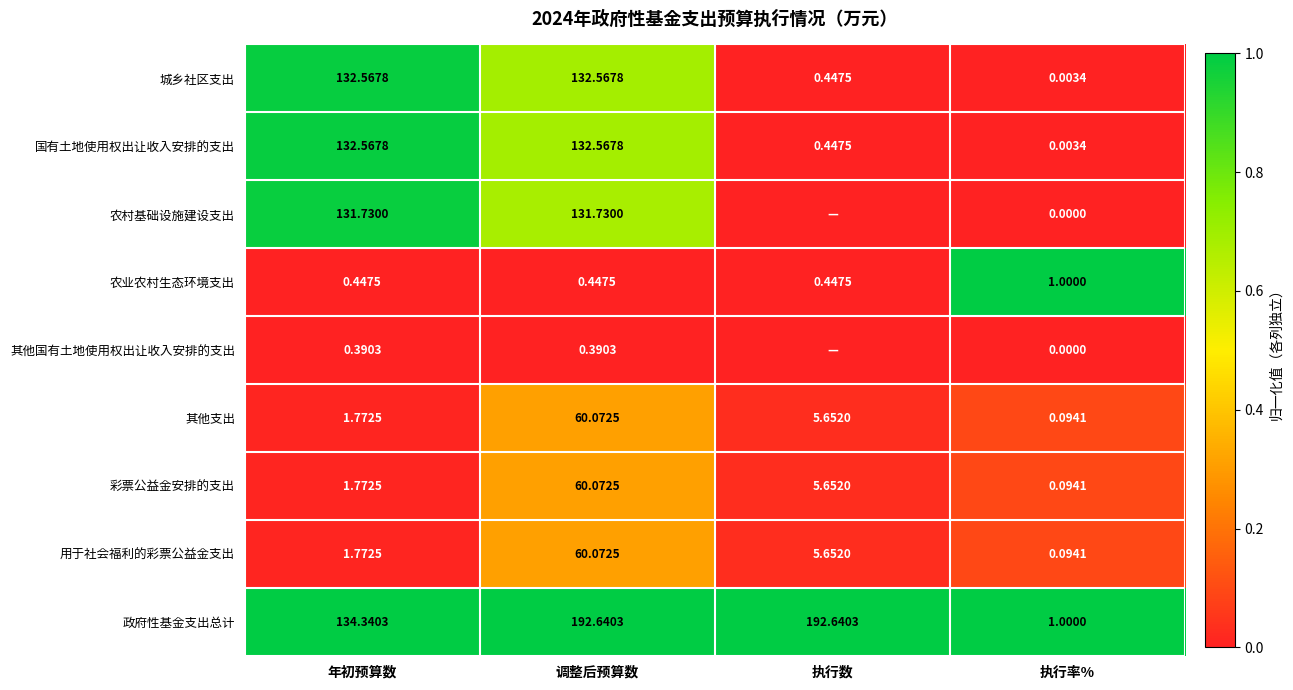

Which series changed the most between 年初预算数 and 执行率%?

政府性基金支出总计